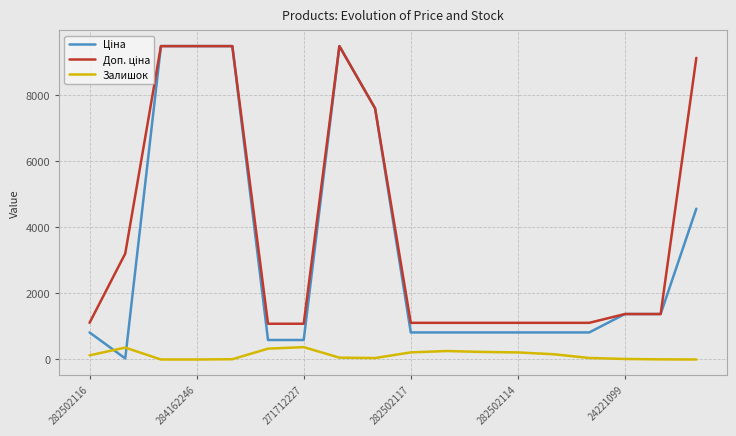

At how many categories does at least one series exceed 6507?

6